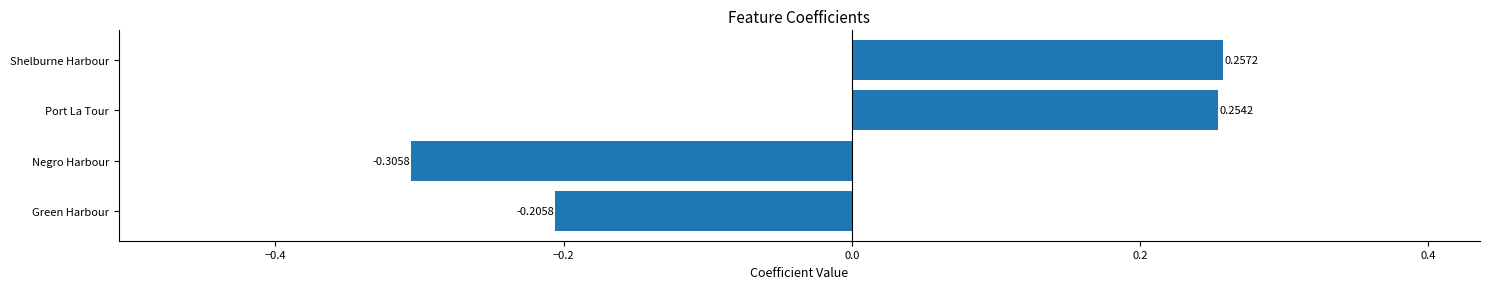

What is the difference between the maximum and second lowest values?

0.5